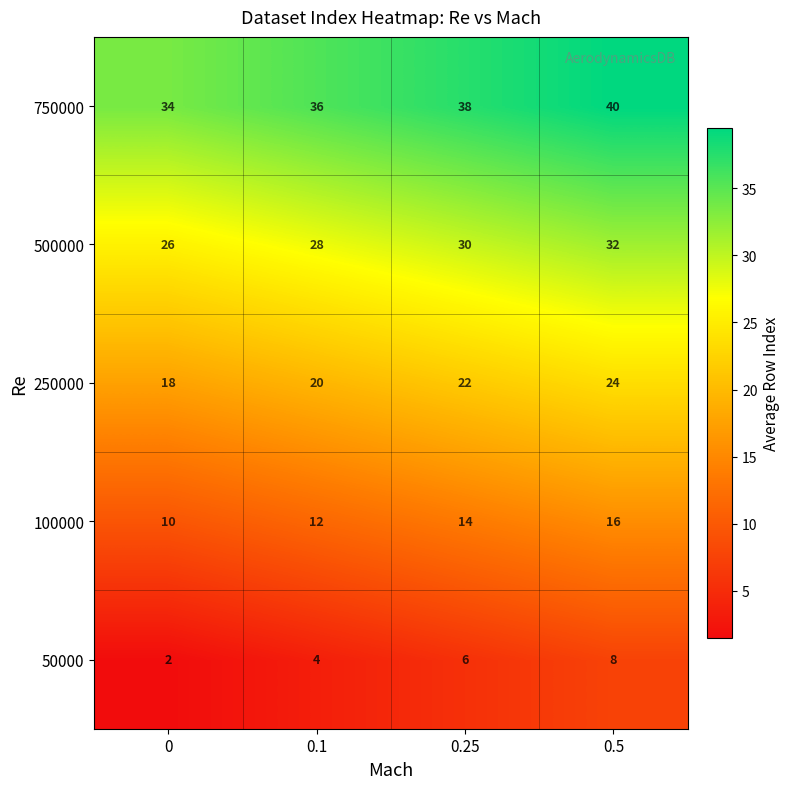

Rank the series by their maximum value, from highest to lowest.

750000, 500000, 250000, 100000, 50000